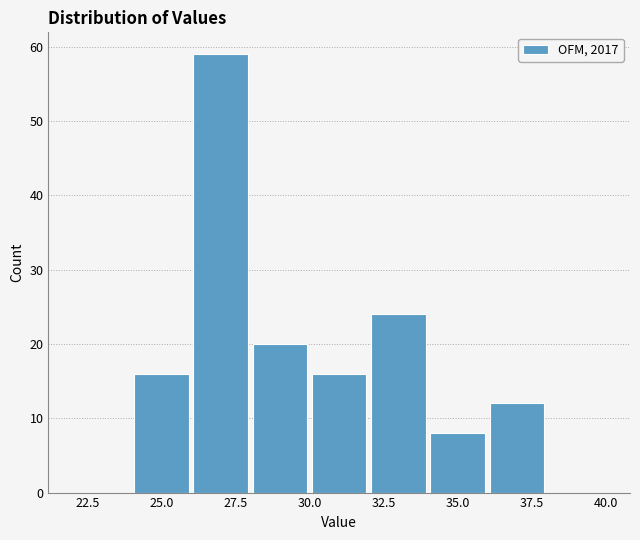

How tall is the bar that spans 24 to 26 on the x-axis? The values are not printed on the chart, so give them approximately, as read against the axis.

16